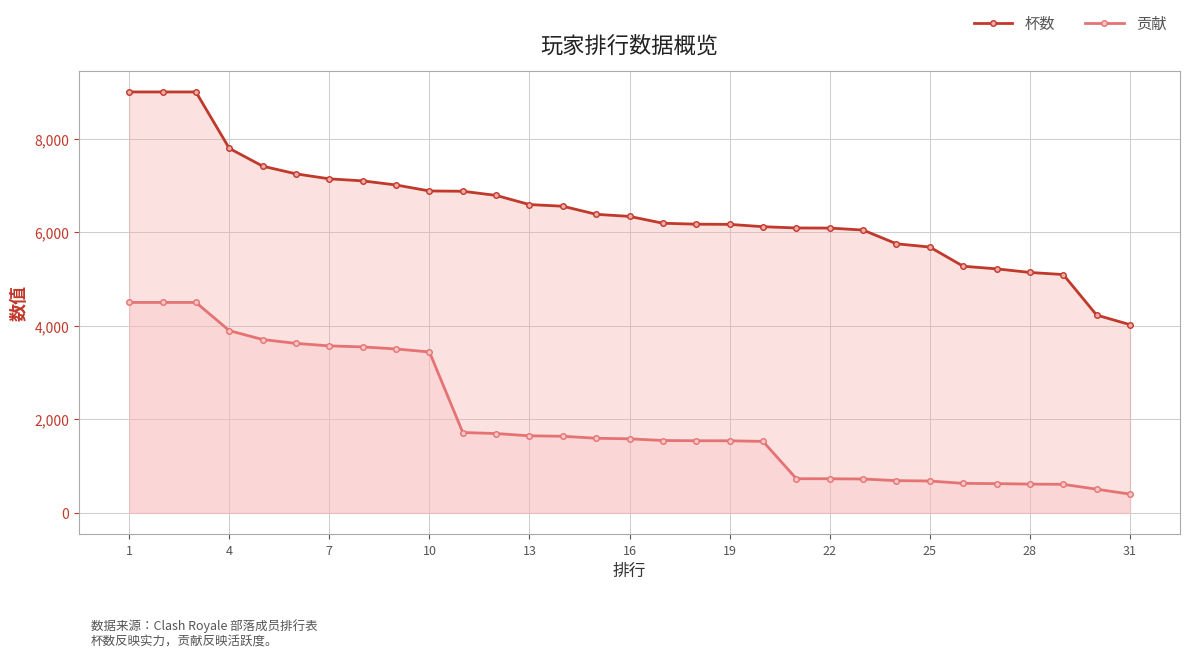

Rank the series at 31 from lowest to highest value.

贡献, 杯数